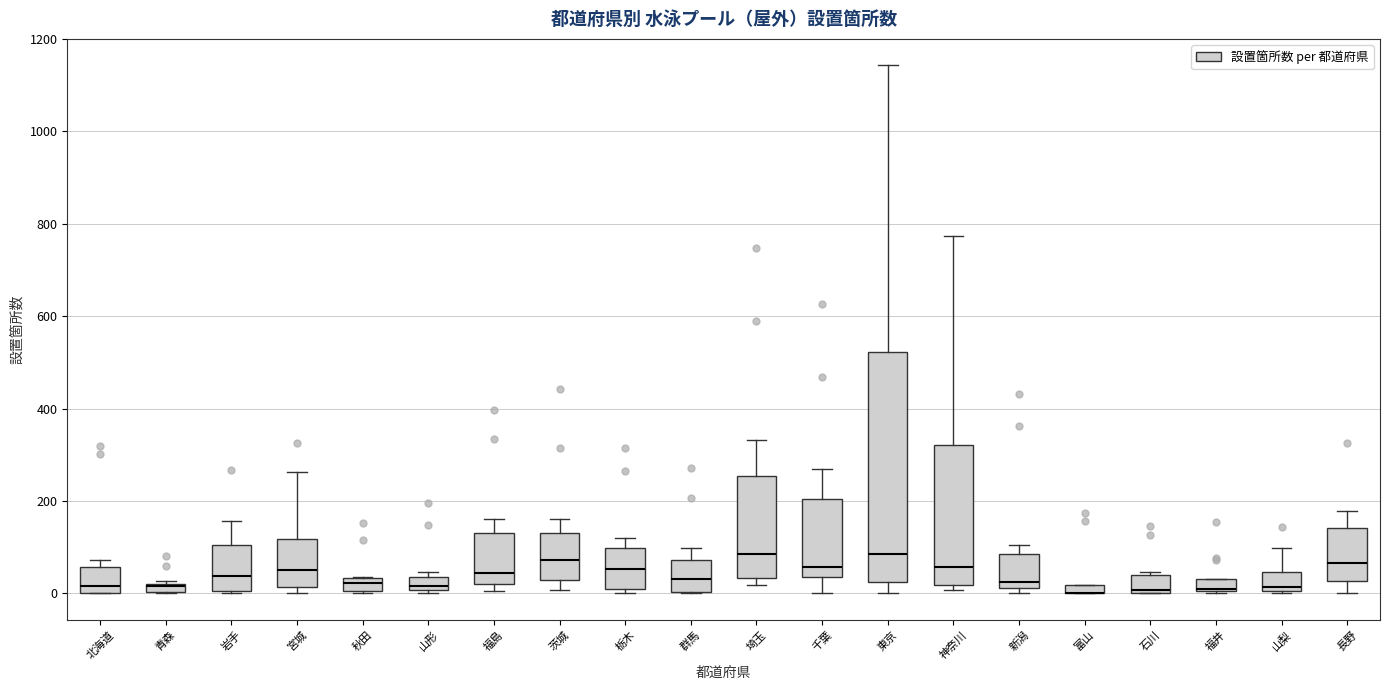

Comparing the boxes themselves (not the whiskers), which one is the tallest?

東京